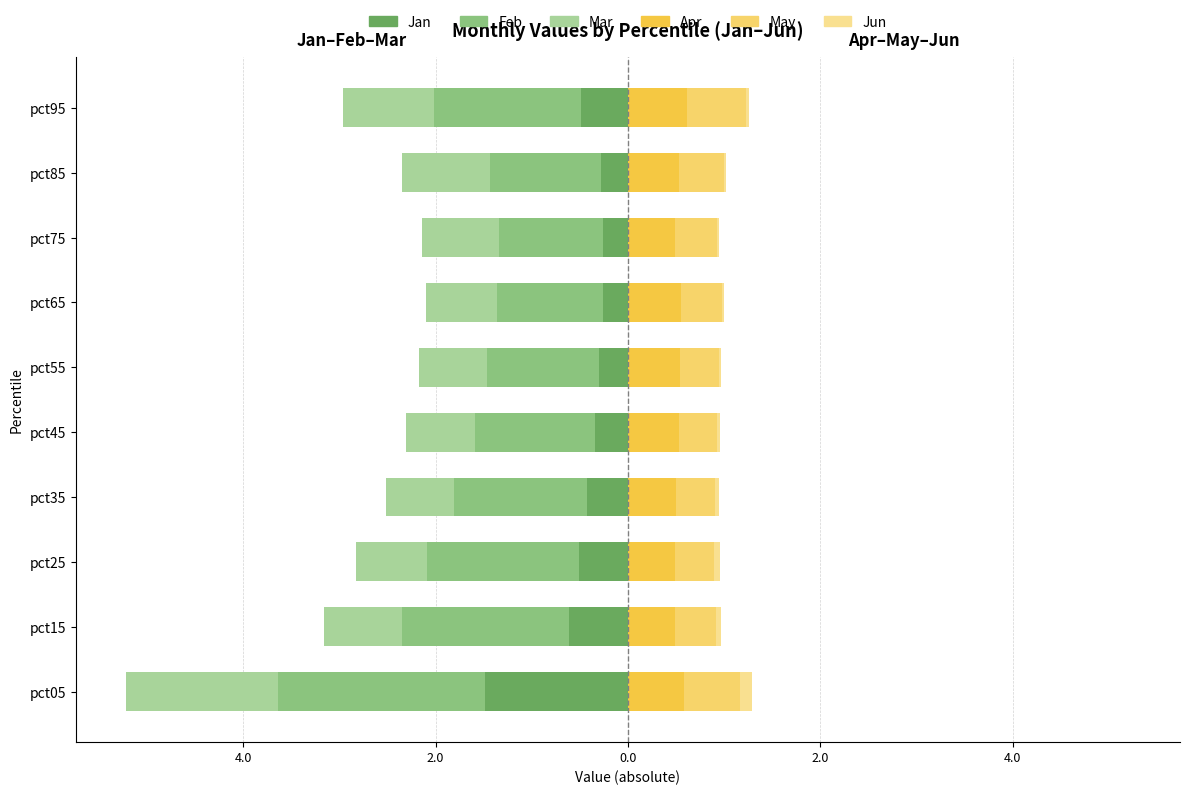

What is the difference between the maximum and minimum values in the Jun series?

0.1